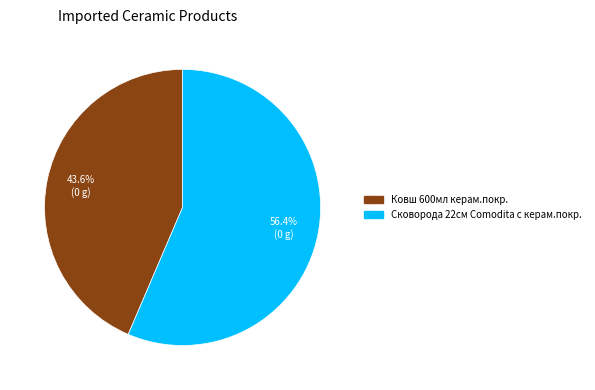

To the nearest percent, what percentage of the pie is Ковш 600мл керам.покр.?

44%